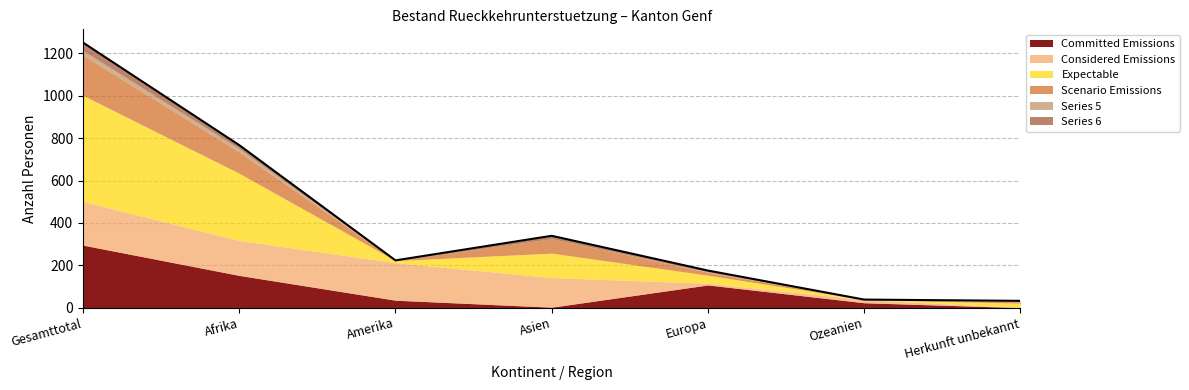

True or false: the data shows 767 at Afrika.

True